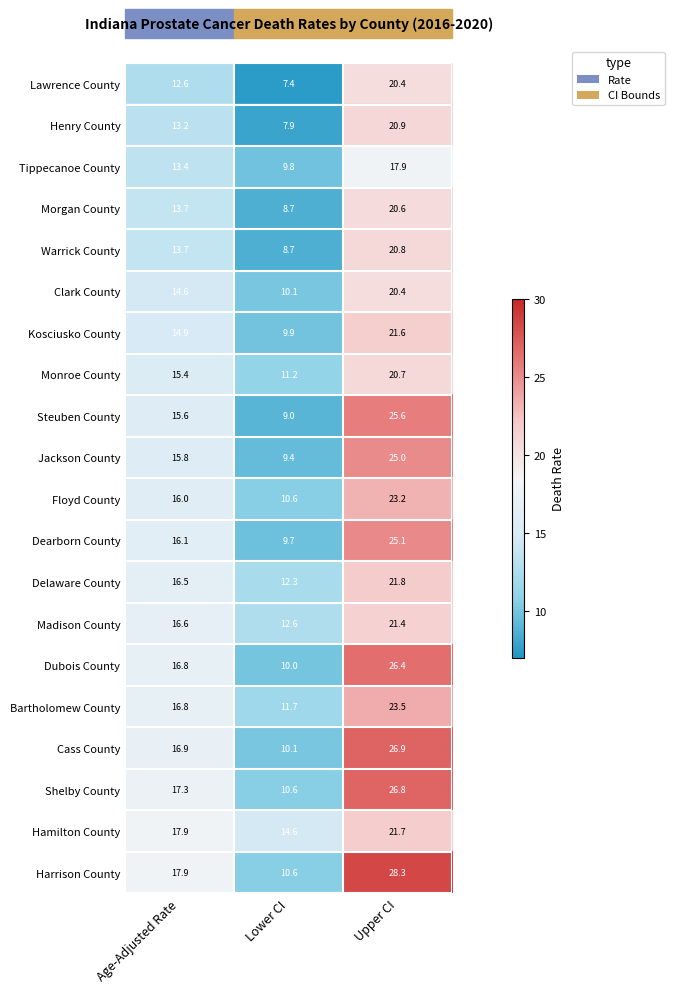

Is the value of Cass County at Upper CI greater than the value of Jackson County at Age-Adjusted Rate?

Yes